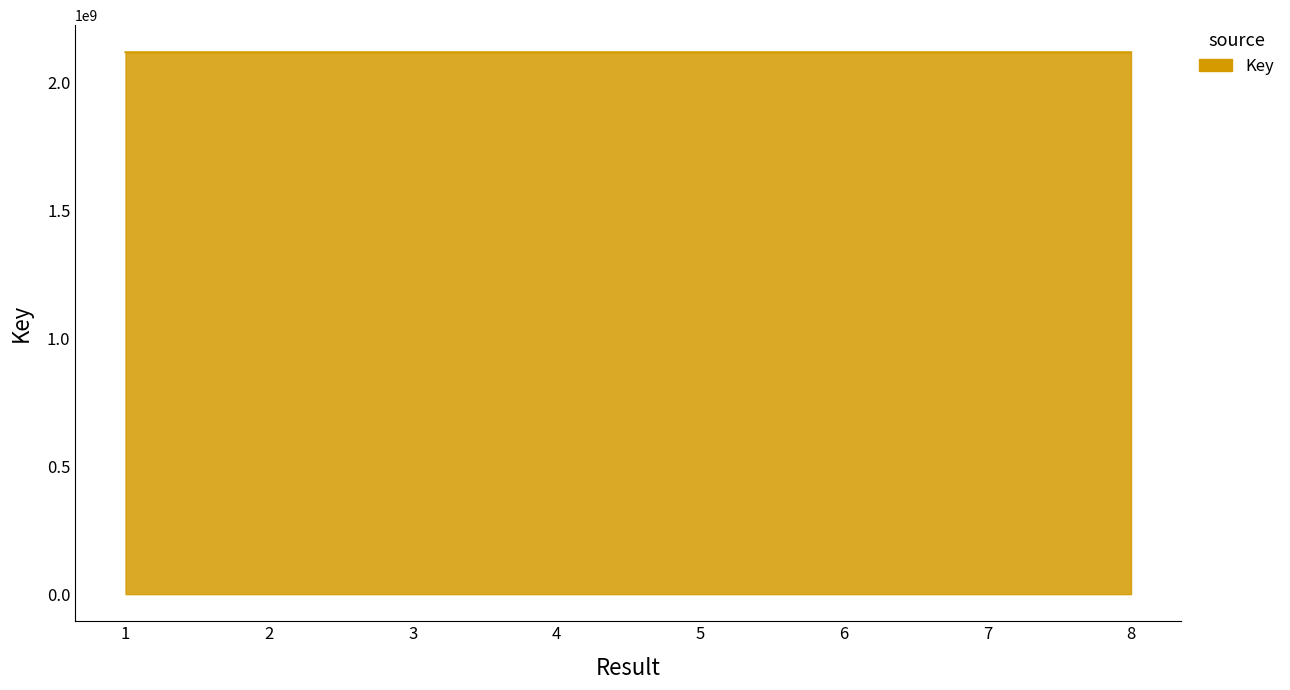

True or false: there are more than 0 points higher than both neighbors.

True